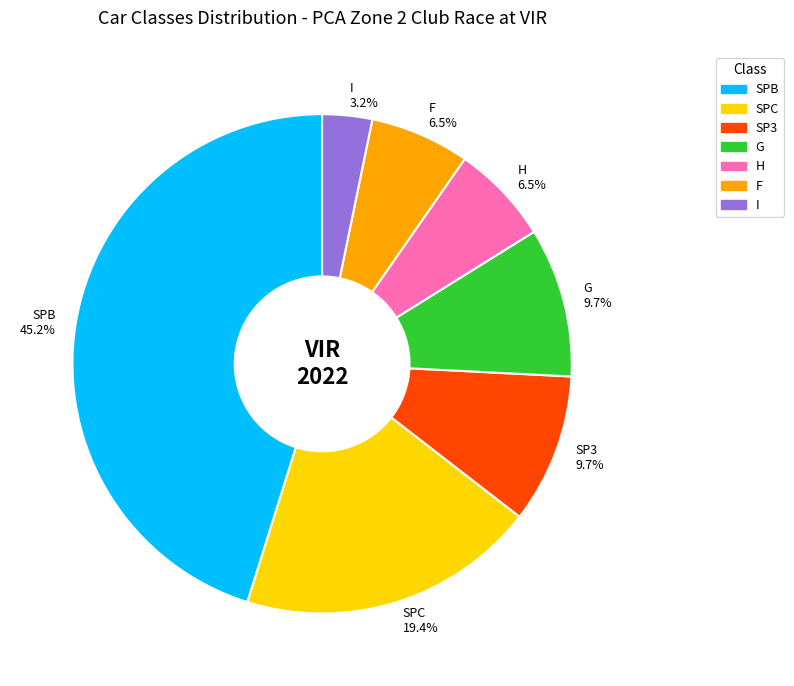

What is the largest slice in the pie chart?

SPB